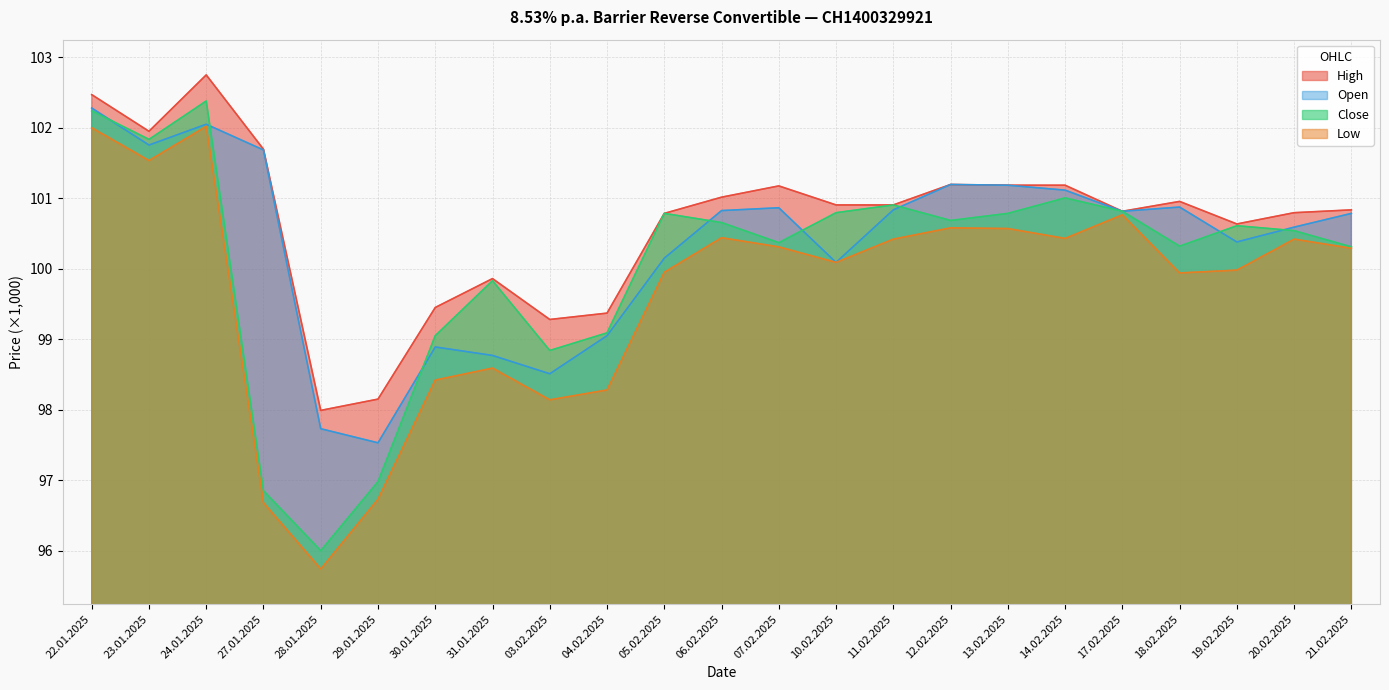

Reading left to right, extract all data points from this chart.

High: 102.5	102.0	102.8	101.7	98.0	98.2	99.5	99.9	99.3	99.4	100.8	101.0	101.2	100.9	100.9	101.2	101.2	101.2	100.8	101.0	100.6	100.8	100.8
Open: 102.3	101.8	102.0	101.7	97.7	97.5	98.9	98.8	98.5	99.0	100.2	100.8	100.9	100.1	100.8	101.2	101.2	101.1	100.8	100.9	100.4	100.6	100.8
Close: 102.2	101.8	102.4	96.8	96.0	97.0	99.0	99.8	98.8	99.1	100.8	100.7	100.4	100.8	100.9	100.7	100.8	101.0	100.8	100.3	100.6	100.5	100.3
Low: 102.0	101.5	102.0	96.7	95.7	96.7	98.4	98.6	98.1	98.3	100.0	100.4	100.3	100.1	100.4	100.6	100.6	100.4	100.8	99.9	100.0	100.4	100.3